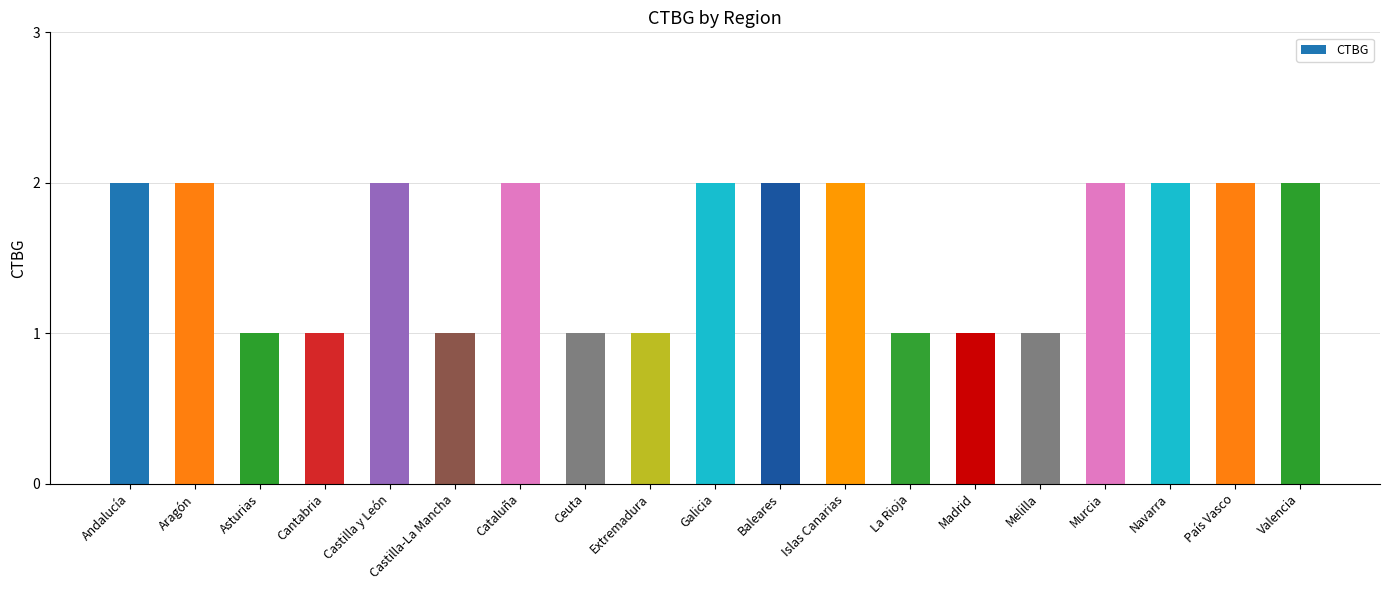

What is the change in value from Melilla to País Vasco?

+1